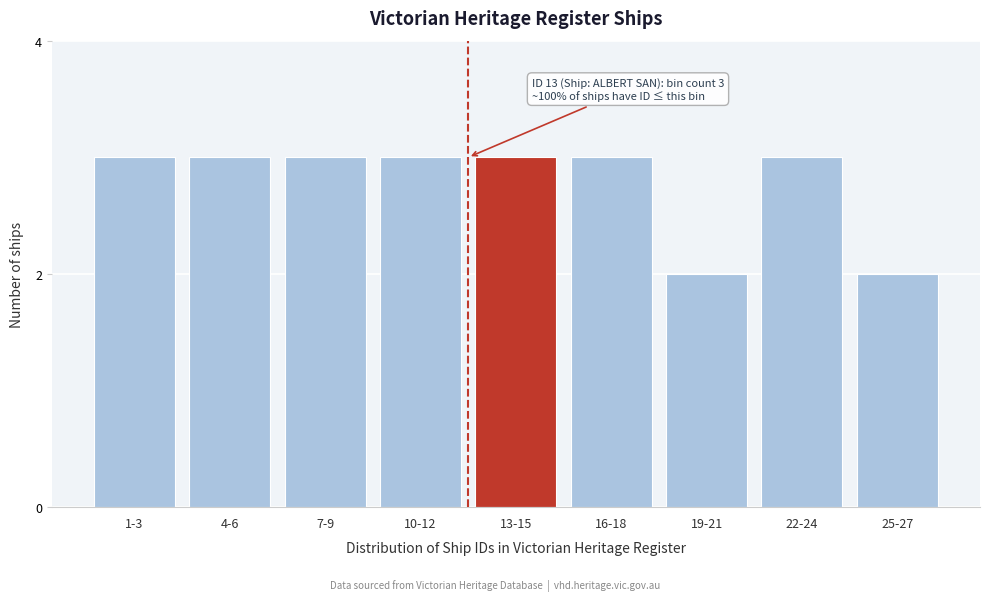

Reading right to left, what are all the values shown in this chart?

25-27=2	22-24=3	19-21=2	16-18=3	13-15=3	10-12=3	7-9=3	4-6=3	1-3=3